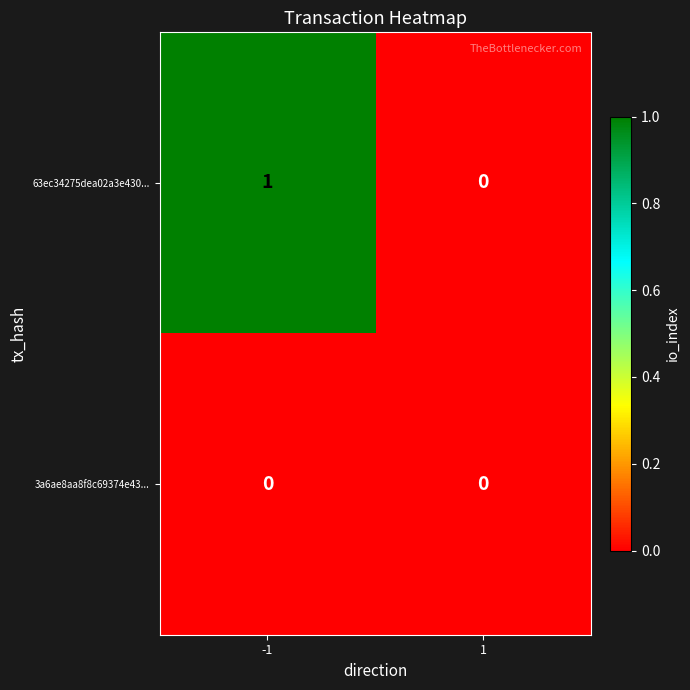

List the series in order of their peak value, highest first.

63ec34275dea02a3e430..., 3a6ae8aa8f8c69374e43...